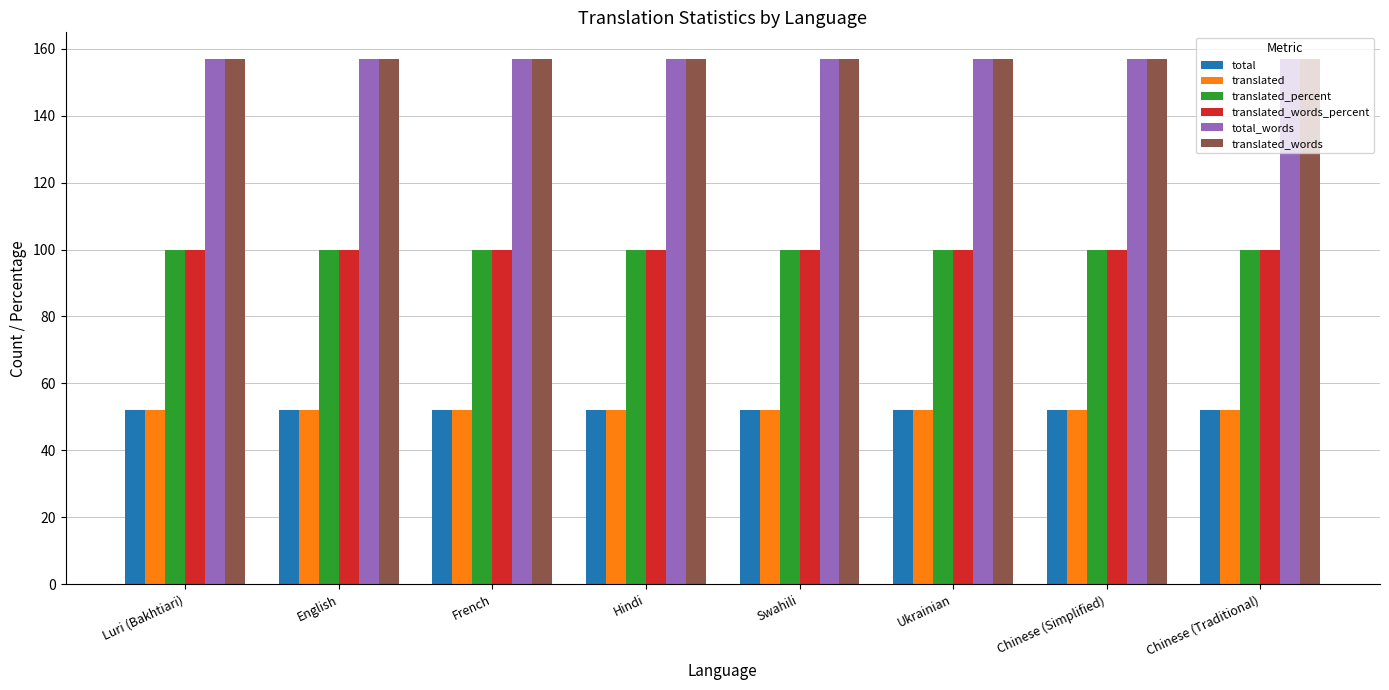

Reading left to right, what are all the values shown in this chart?

total: Luri (Bakhtiari)=52	English=52	French=52	Hindi=52	Swahili=52	Ukrainian=52	Chinese (Simplified)=52	Chinese (Traditional)=52
translated: Luri (Bakhtiari)=52	English=52	French=52	Hindi=52	Swahili=52	Ukrainian=52	Chinese (Simplified)=52	Chinese (Traditional)=52
translated_percent: Luri (Bakhtiari)=100	English=100	French=100	Hindi=100	Swahili=100	Ukrainian=100	Chinese (Simplified)=100	Chinese (Traditional)=100
translated_words_percent: Luri (Bakhtiari)=100	English=100	French=100	Hindi=100	Swahili=100	Ukrainian=100	Chinese (Simplified)=100	Chinese (Traditional)=100
total_words: Luri (Bakhtiari)=157	English=157	French=157	Hindi=157	Swahili=157	Ukrainian=157	Chinese (Simplified)=157	Chinese (Traditional)=157
translated_words: Luri (Bakhtiari)=157	English=157	French=157	Hindi=157	Swahili=157	Ukrainian=157	Chinese (Simplified)=157	Chinese (Traditional)=157